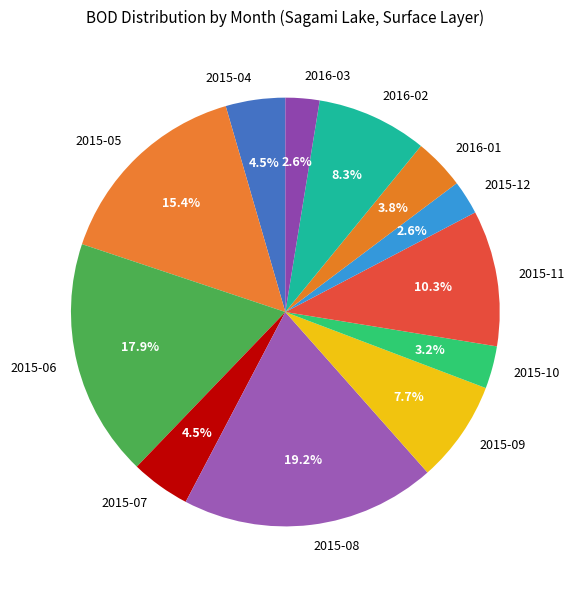

The 2015-09 slice represents 8% of the pie. True or false?

True